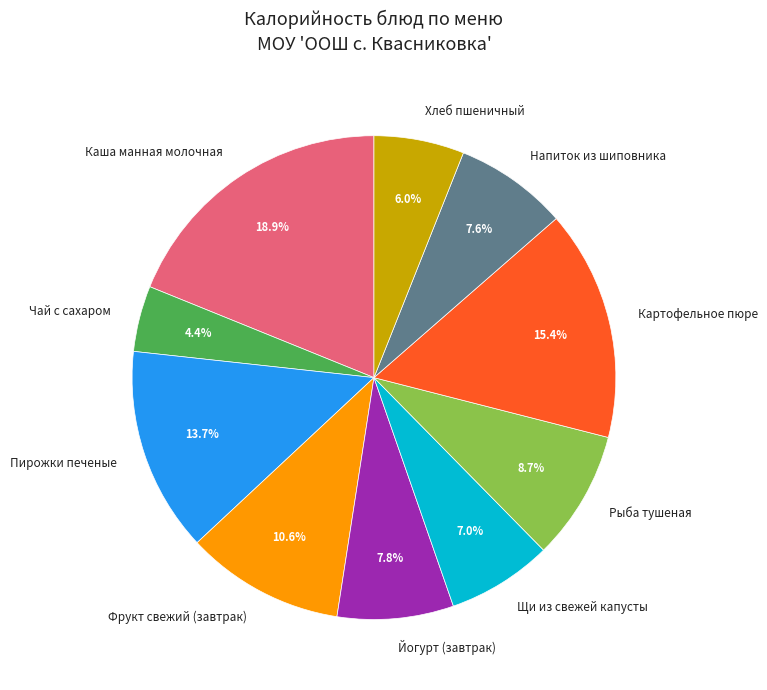

Do Фрукт свежий (завтрак) and Щи из свежей капусты together represent more than half of the pie?

No